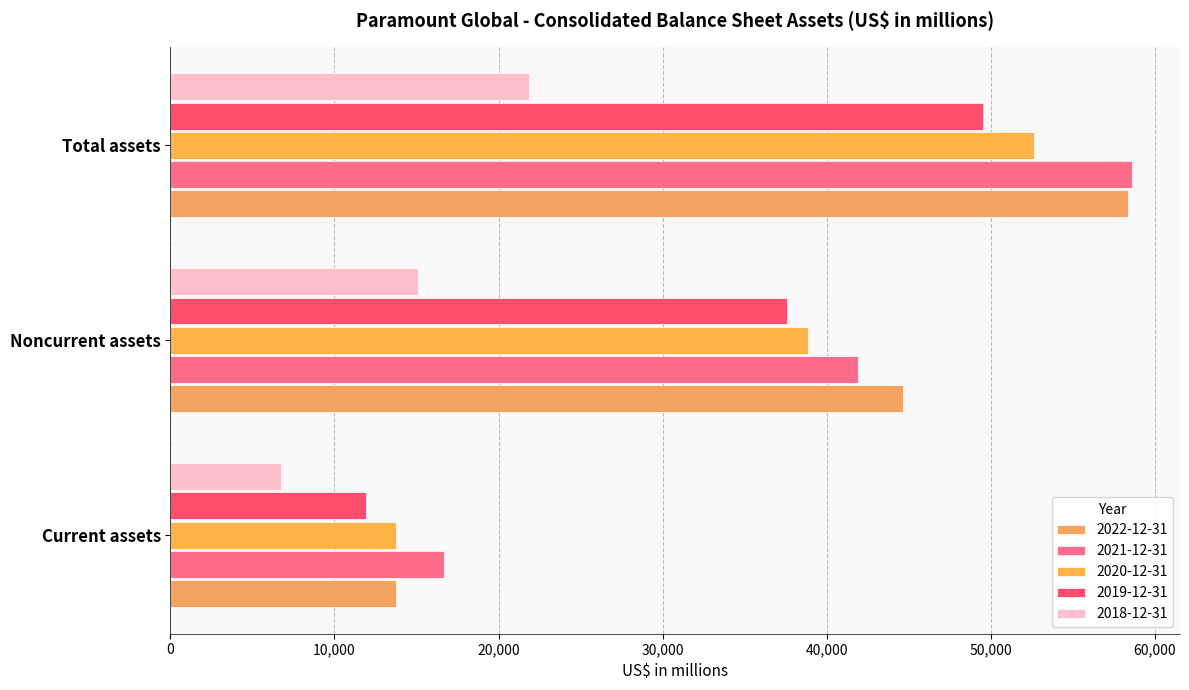

Is it true that 2022-12-31 equals 26412 at Noncurrent assets?

False